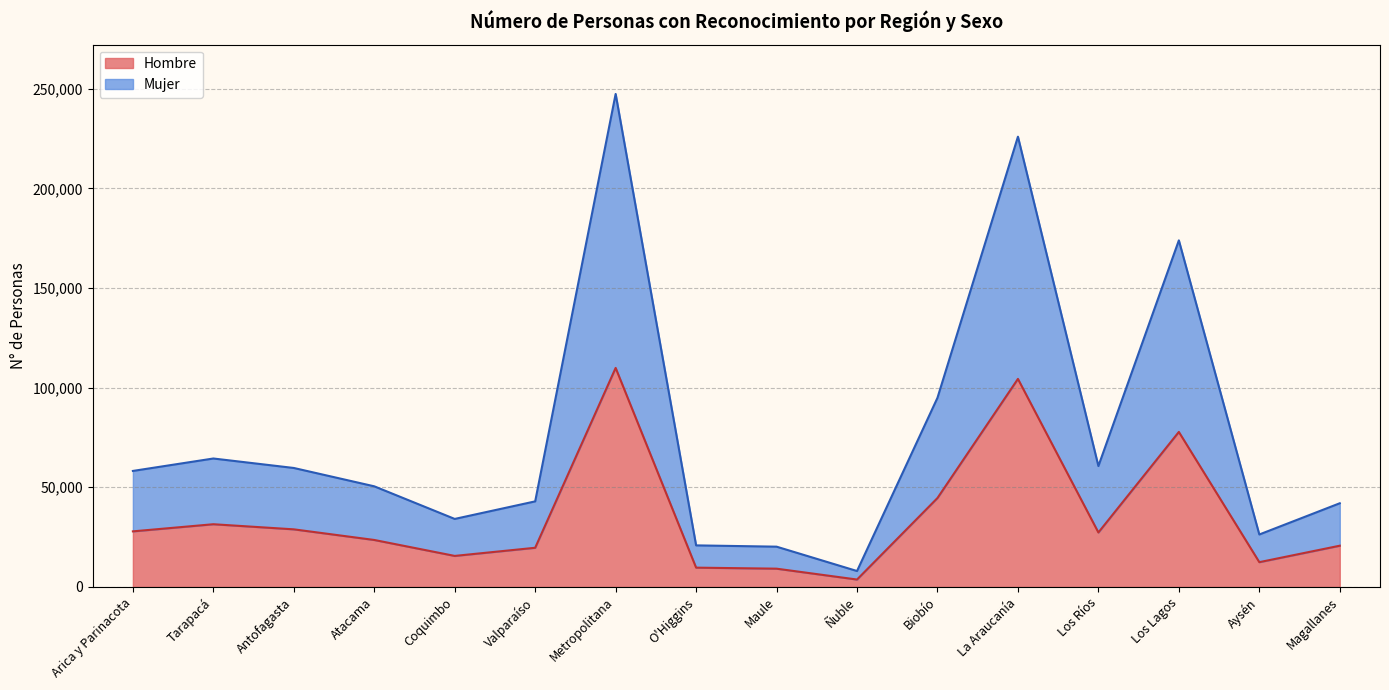

How many values in the Mujer series exceed 58203?

7